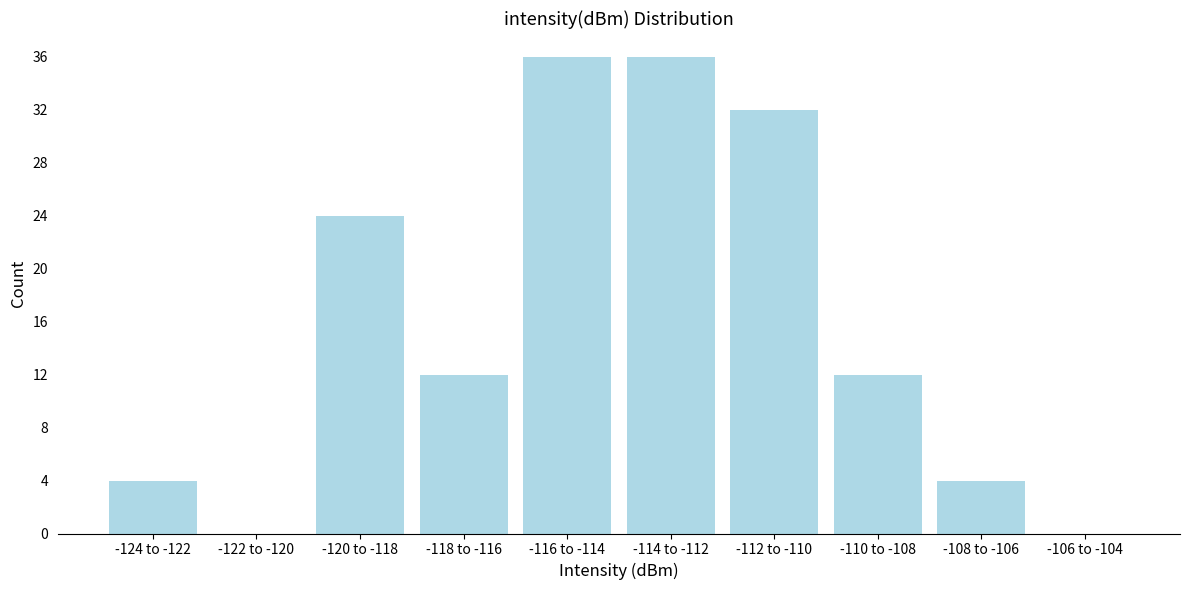

Reading right to left, transcribe all the data shown in this chart.

-106 to -104=0	-108 to -106=4	-110 to -108=12	-112 to -110=32	-114 to -112=36	-116 to -114=36	-118 to -116=12	-120 to -118=24	-122 to -120=0	-124 to -122=4